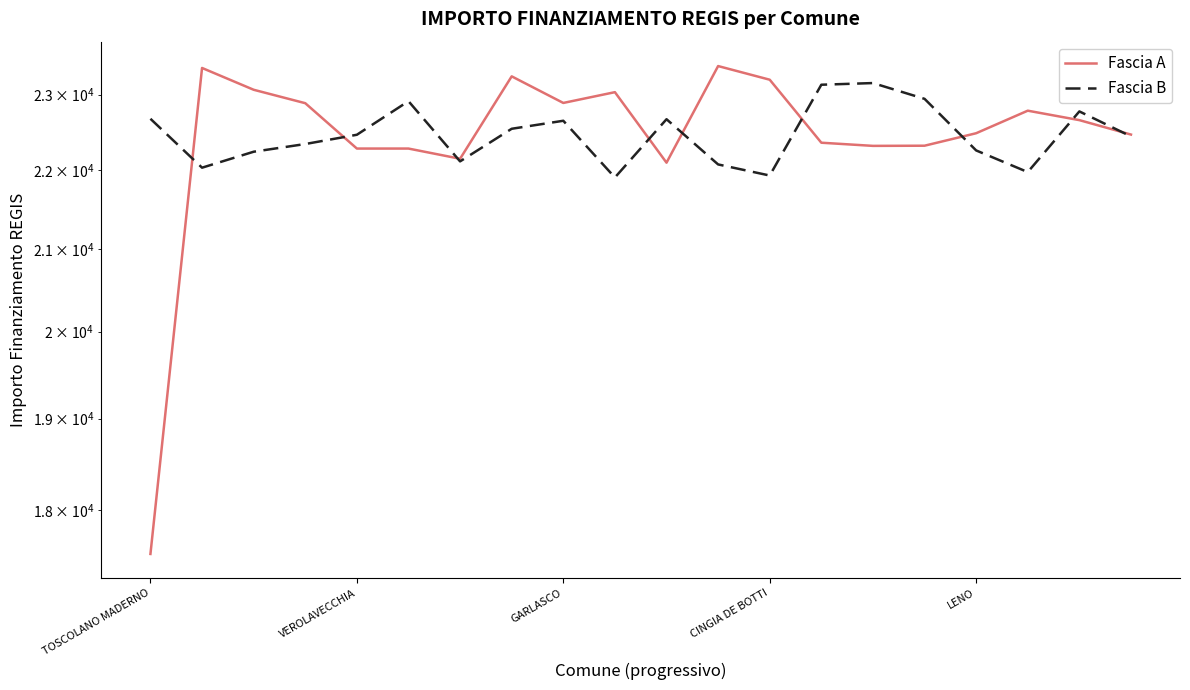

At which category is the sum across all series the highest?

7